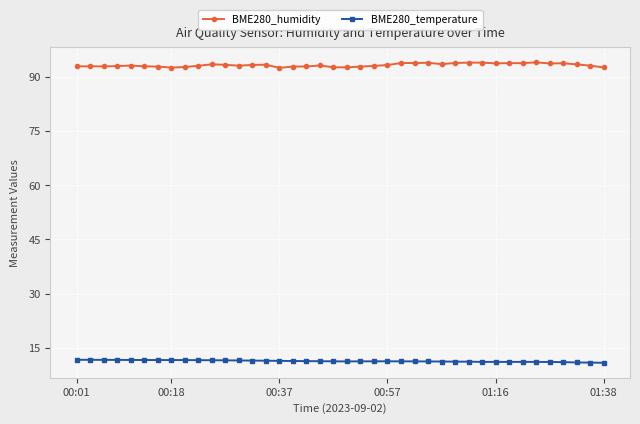

What is the value of the BME280_humidity point at the 31st from the left?

93.8